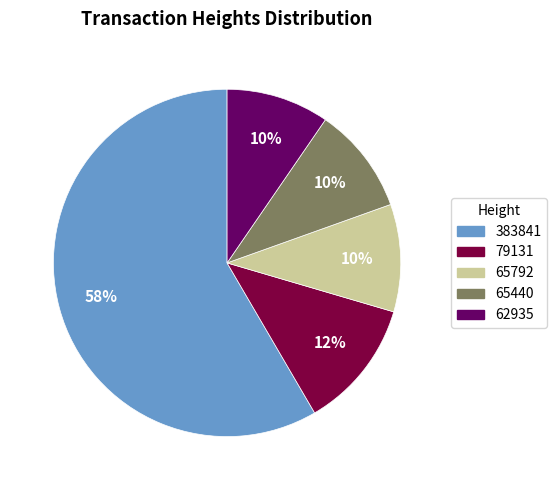

To the nearest percent, what is the combined percentage of 65792 and 62935?

20%